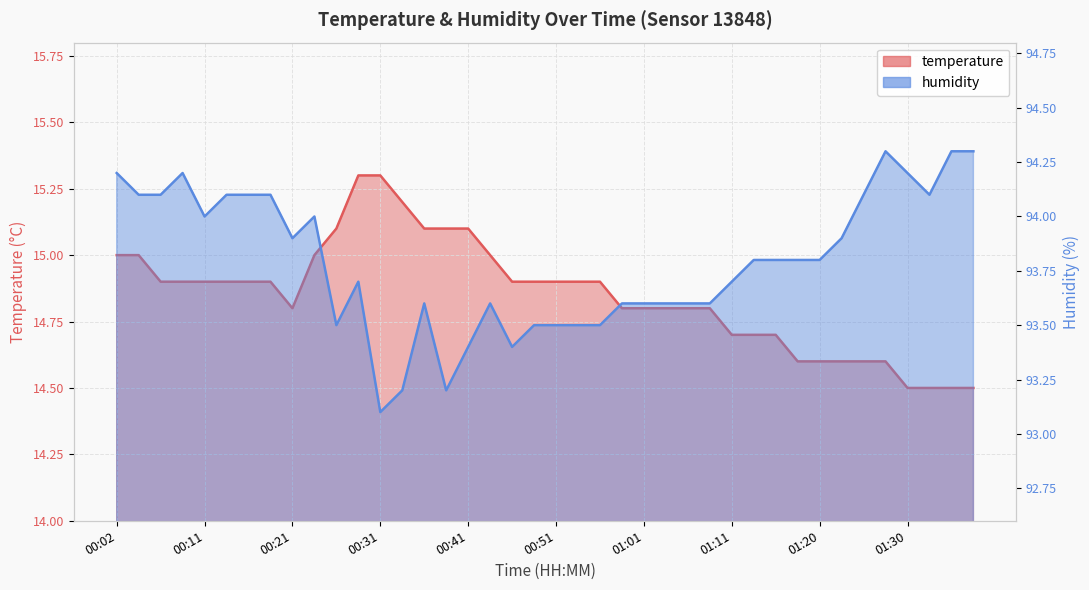

What is the difference between the highest and lowest values at 00:34?

78.0